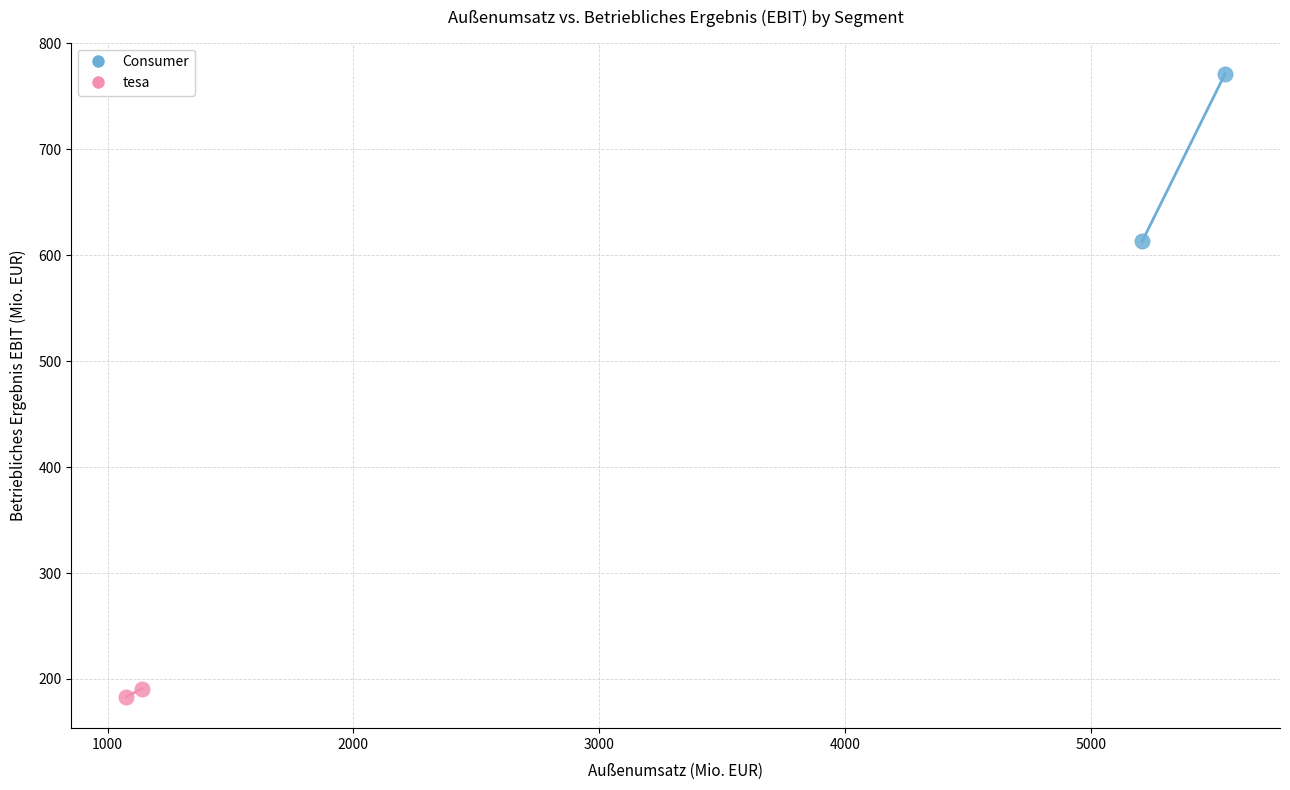

What are all the series names shown in the legend?

Consumer, tesa